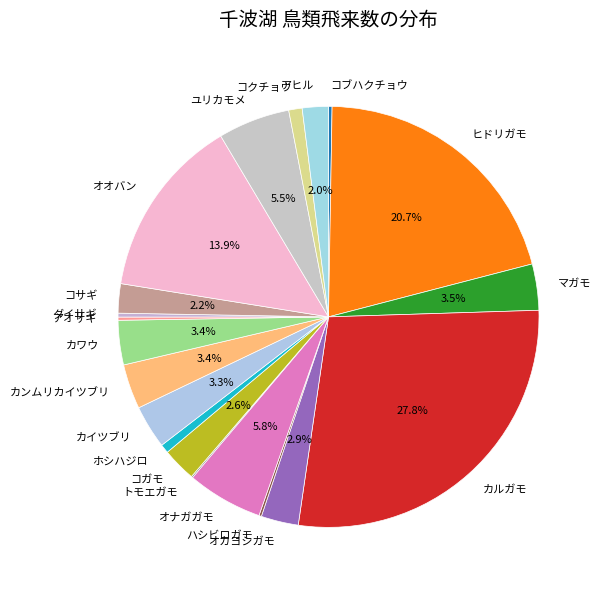

Is ホシハジロ the majority of the pie?

No